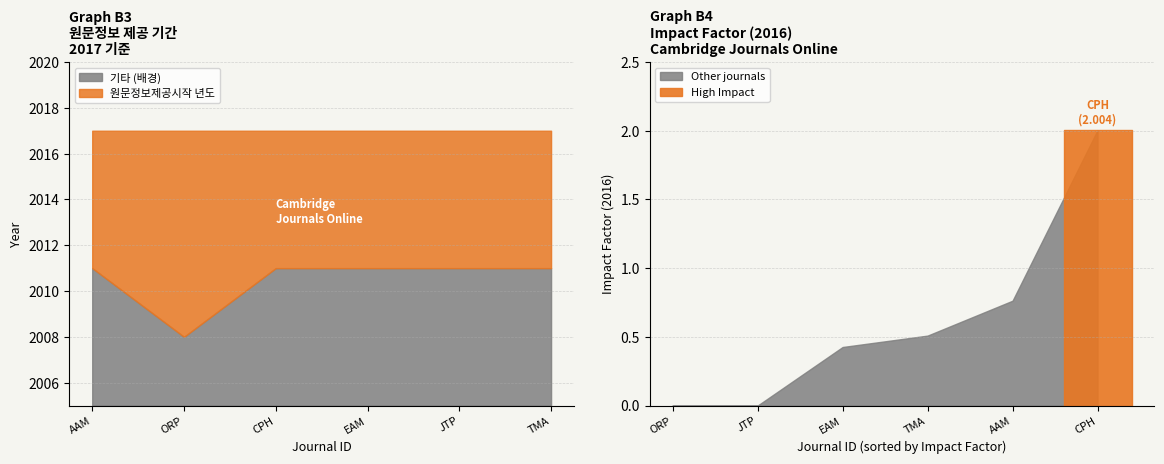

Reading left to right, list all the values displayed in this chart.

원문정보제공시작 년도: 1=2011.0	2=2008.0	3=2011.0	4=2011.0	5=2011.0	6=2011.0
원문정보마지막제공 년도: 1=2017.0	2=2017.0	3=2017.0	4=2017.0	5=2017.0	6=2017.0
Impact Factor(2016): 1=0.8	2=0.0	3=2.0	4=0.4	5=0.0	6=0.5